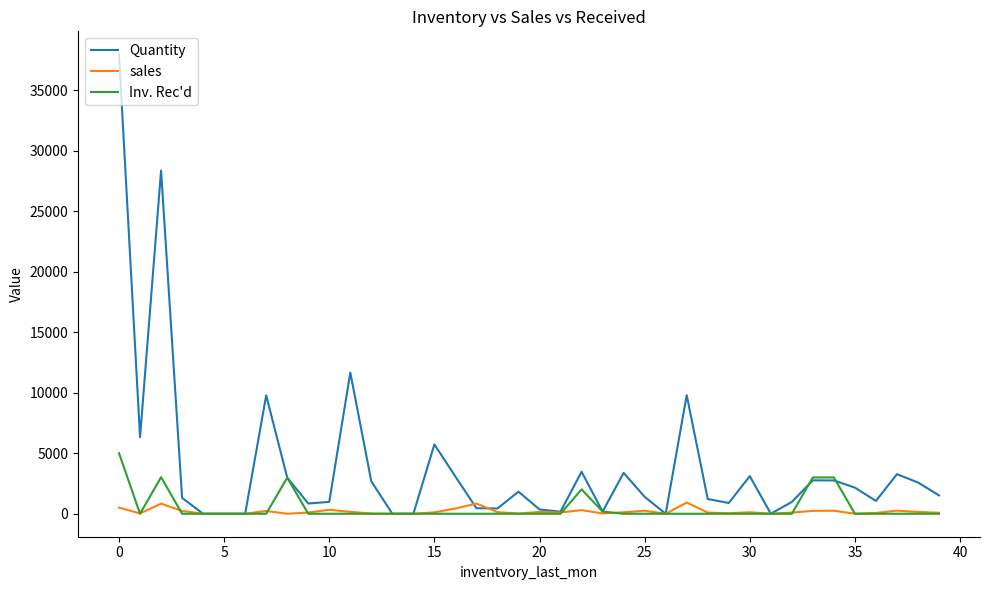

Which series has the largest total across all categories?

Quantity